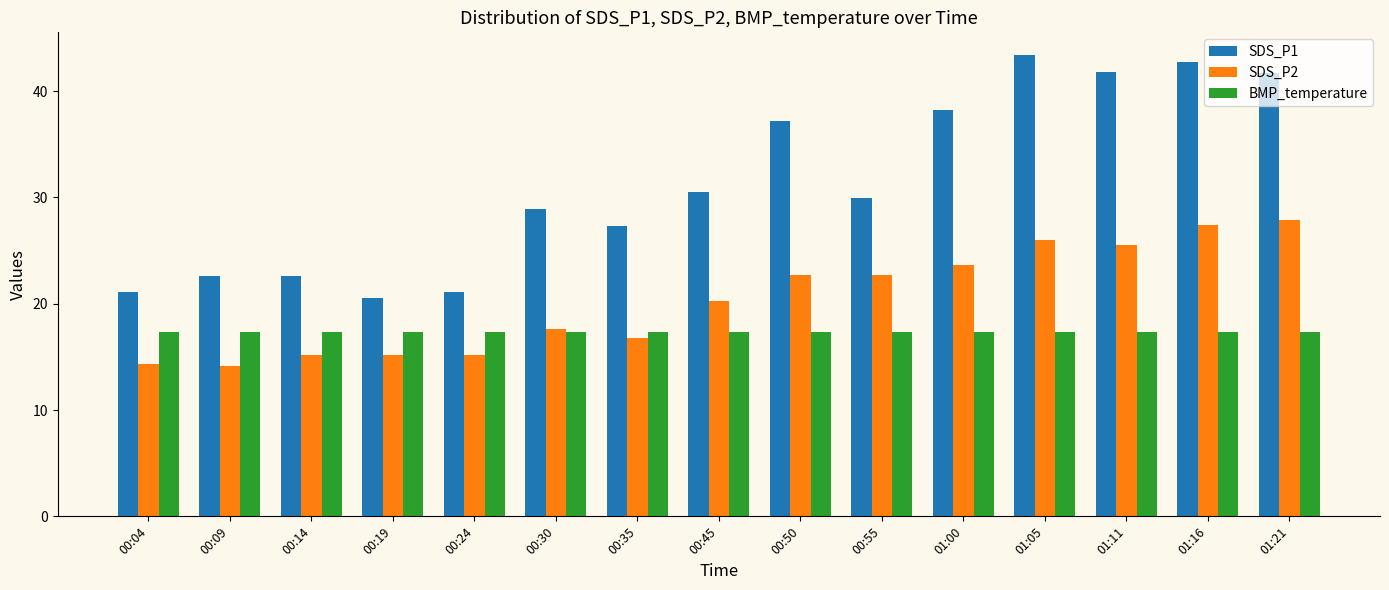

What are all the series names shown in the legend?

SDS_P1, SDS_P2, BMP_temperature